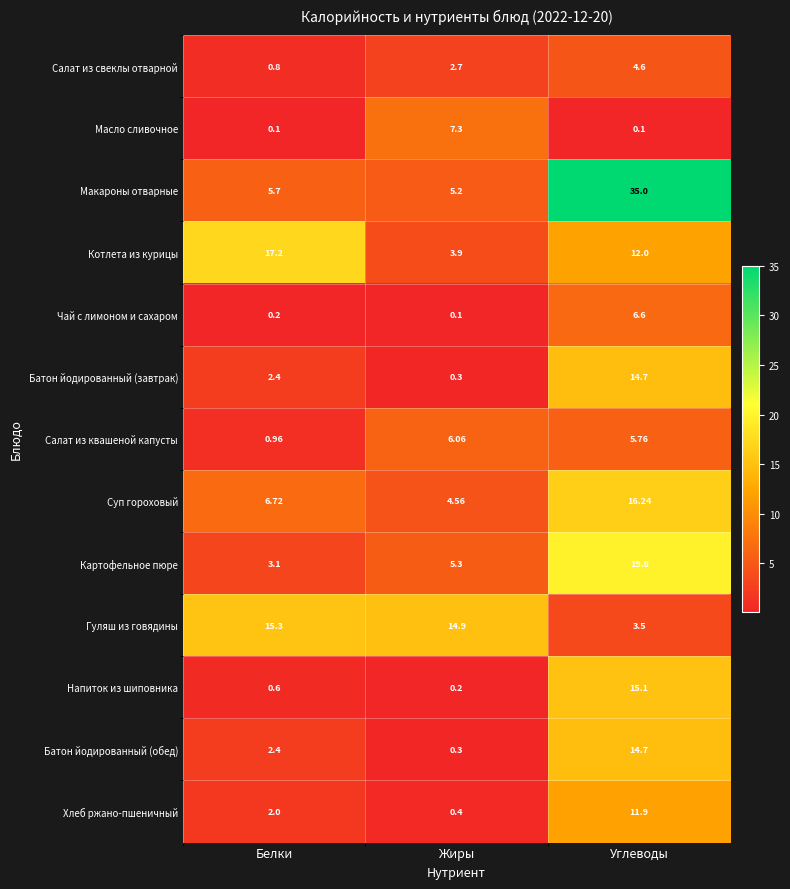

Where is Салат из квашеной капусты nearest to the value 3?

Белки